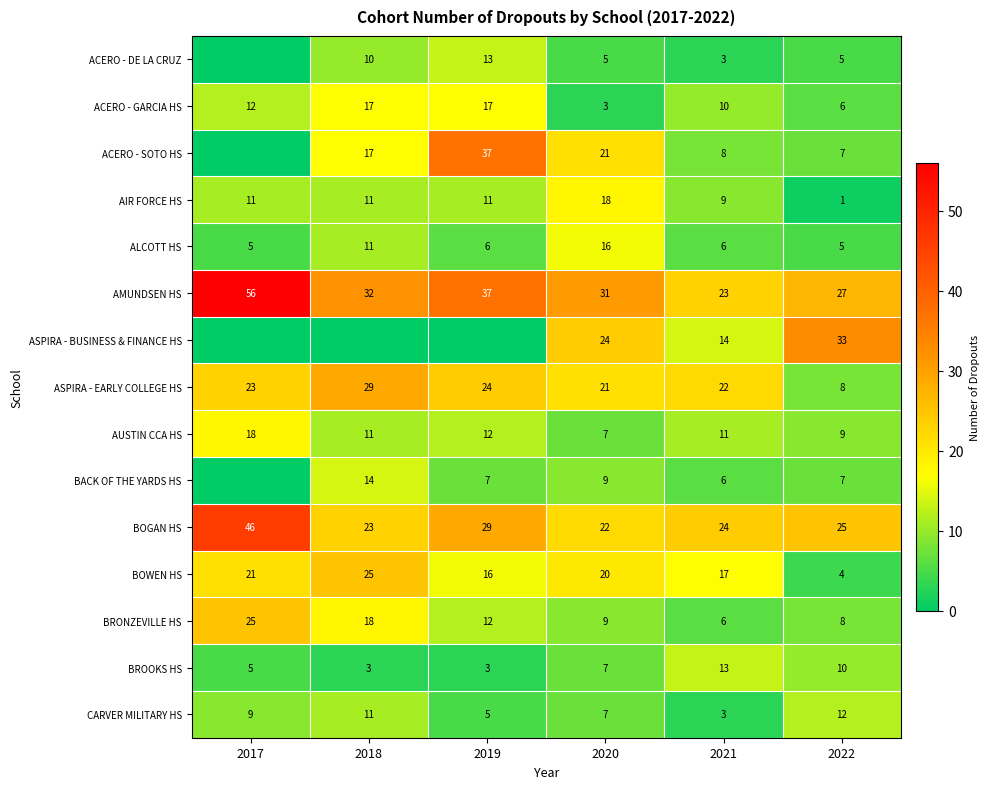

What is the difference between the highest and lowest values at 2021?

21